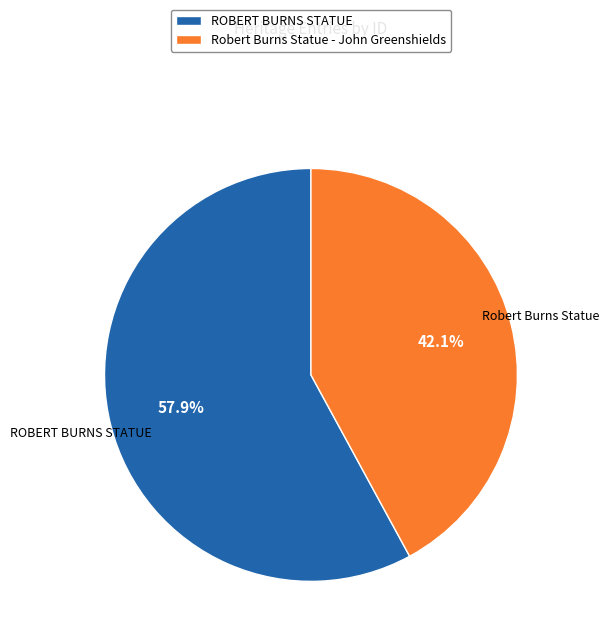

Which has a higher value, Robert Burns Statue - John Greenshields or ROBERT BURNS STATUE?

ROBERT BURNS STATUE